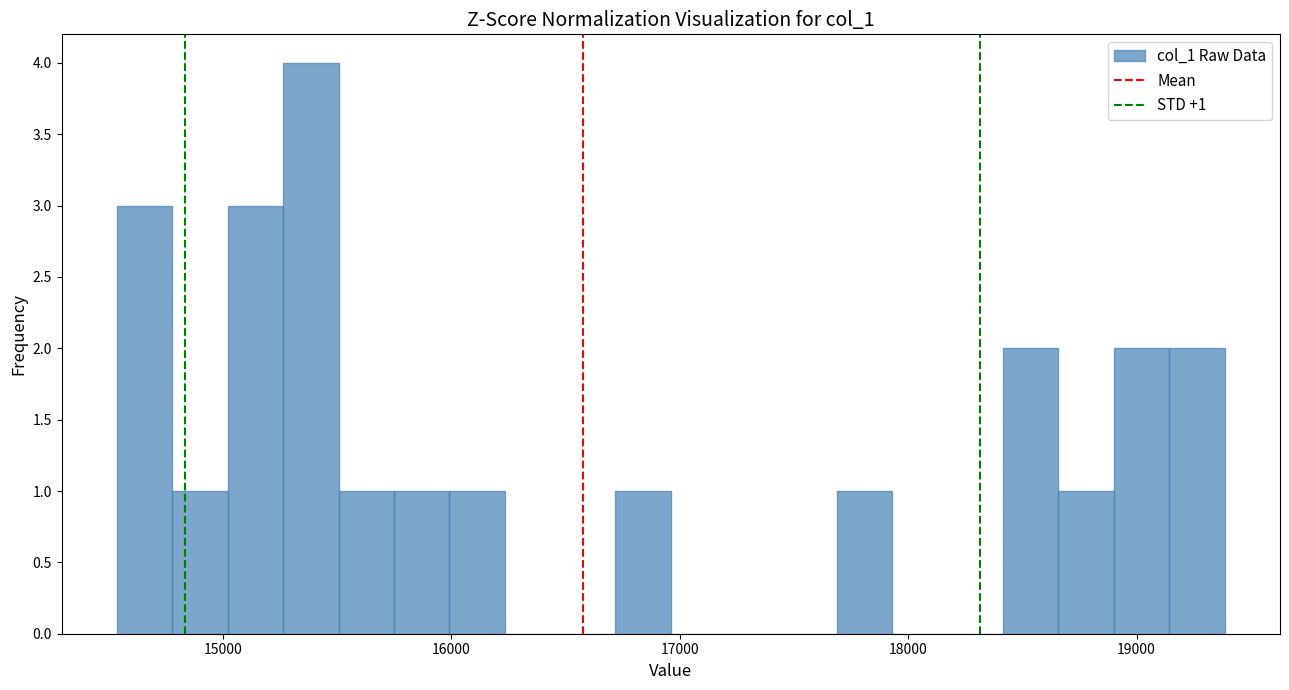

Around what value on the x-axis is the tallest bar? Give the approximate position of its centre, as read against the axis.

15400